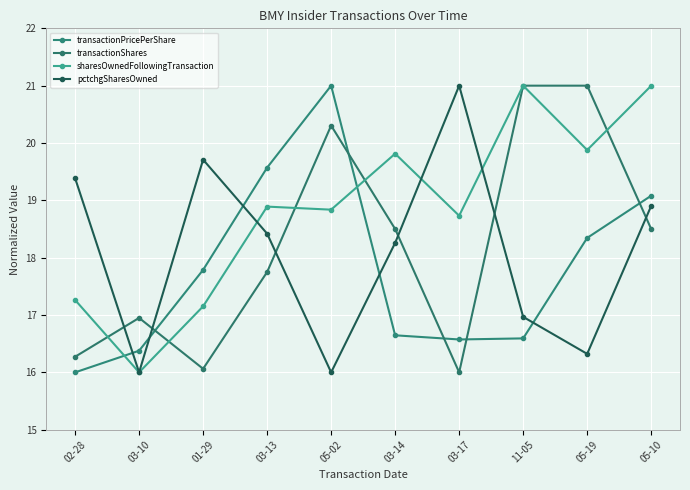

Does the chart have visible grid lines?

Yes